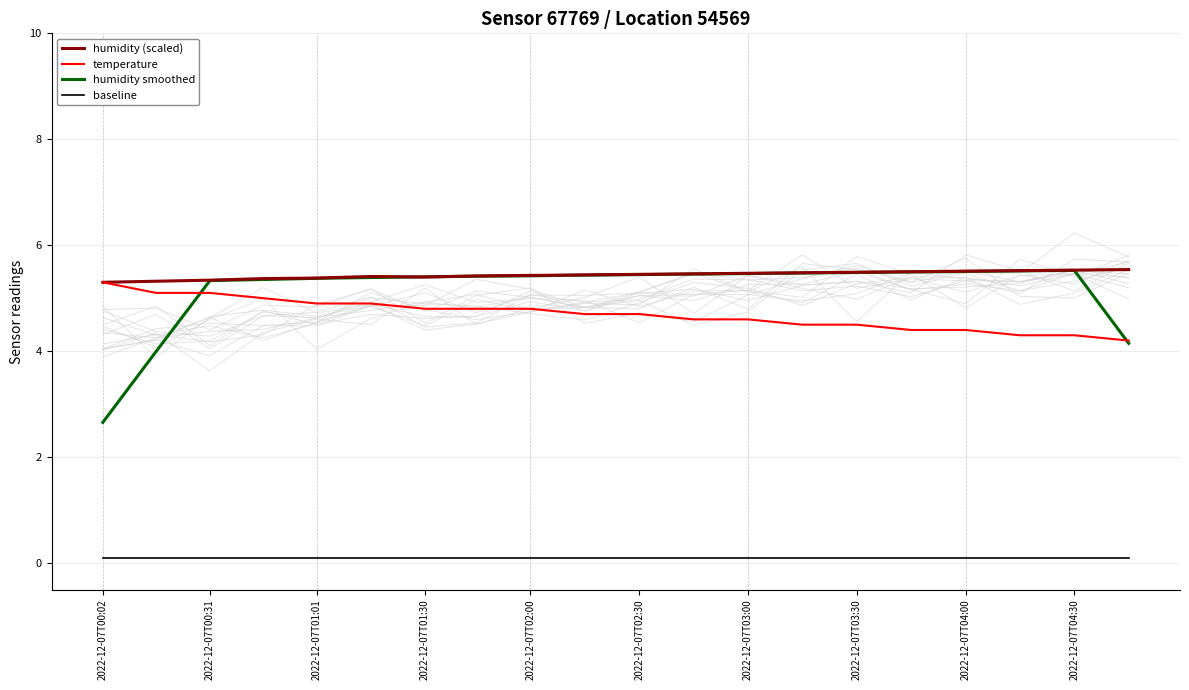

What is the value of the humidity (scaled) point at the 3rd from the left?

5.3